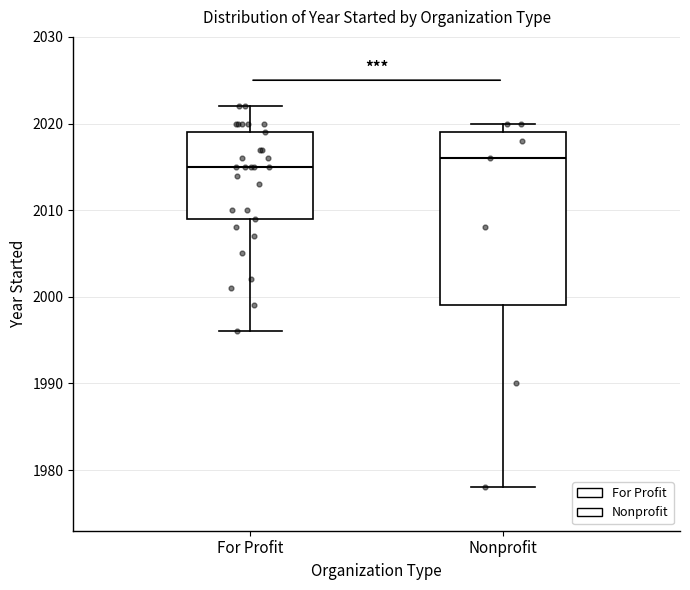

Reading left to right, read every box against the y-axis: the position of its median line, the range the box covers, and the ends of its whiskers. The values are not printed on the chart, so give them approximately, as read against the axis.

For Profit: median 2015, box 2009 to 2019, whiskers 1996 to 2022
Nonprofit: median 2016, box 1999 to 2019, whiskers 1978 to 2020